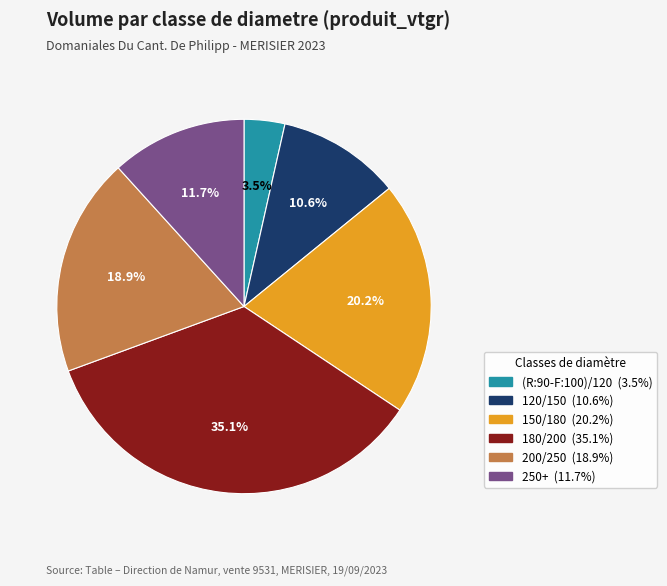

Does any single category account for the majority?

No